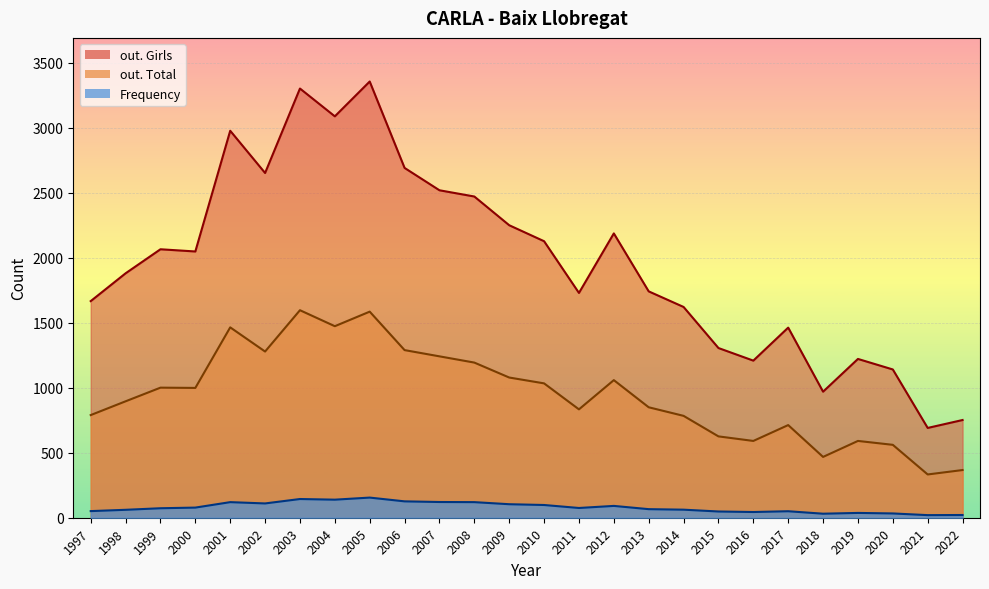

At which category is the sum across all series the highest?

2005